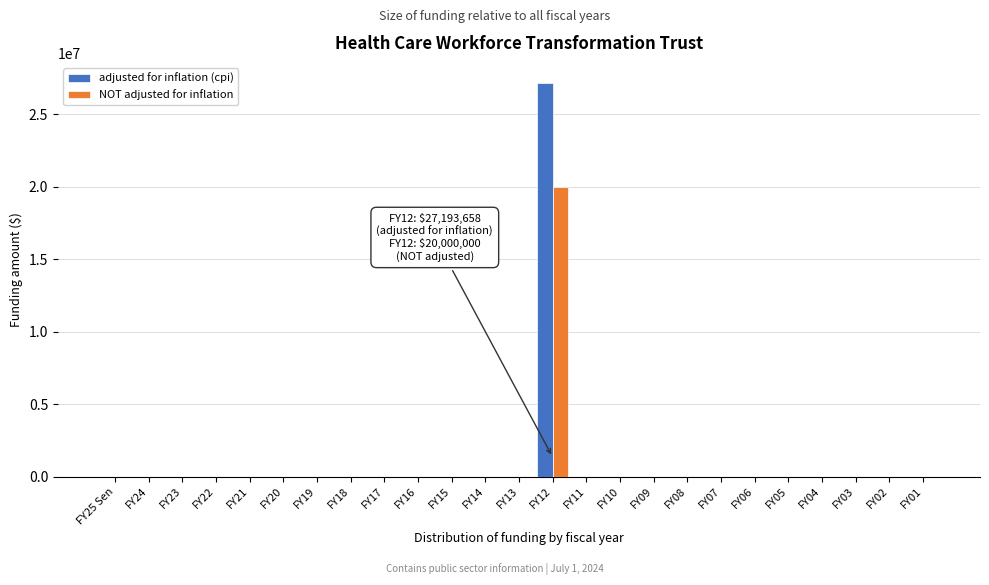

The value of adjusted for inflation (cpi) at FY24 is 0. True or false?

True